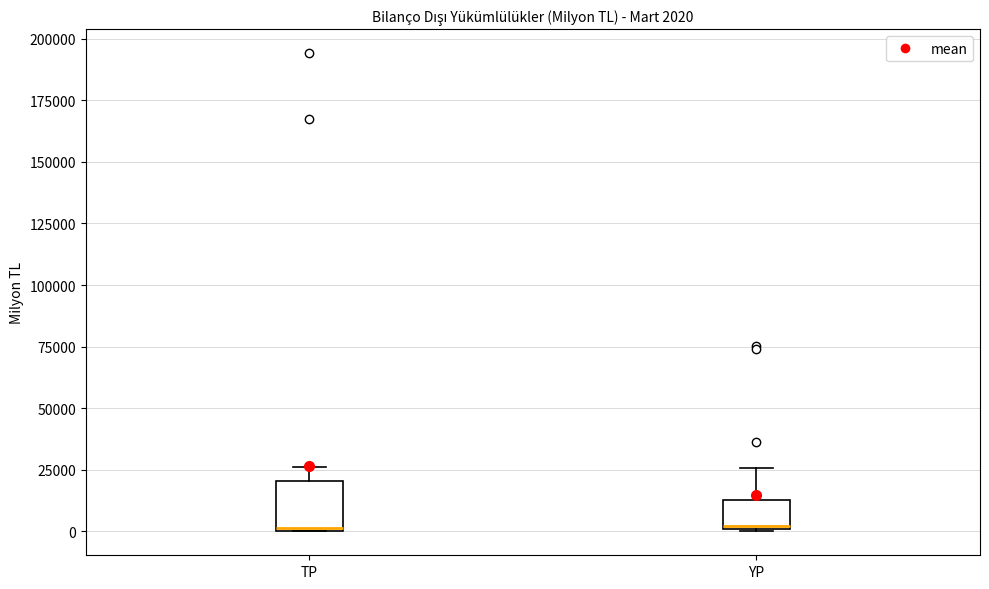

Comparing the boxes themselves (not the whiskers), which one is the tallest?

TP